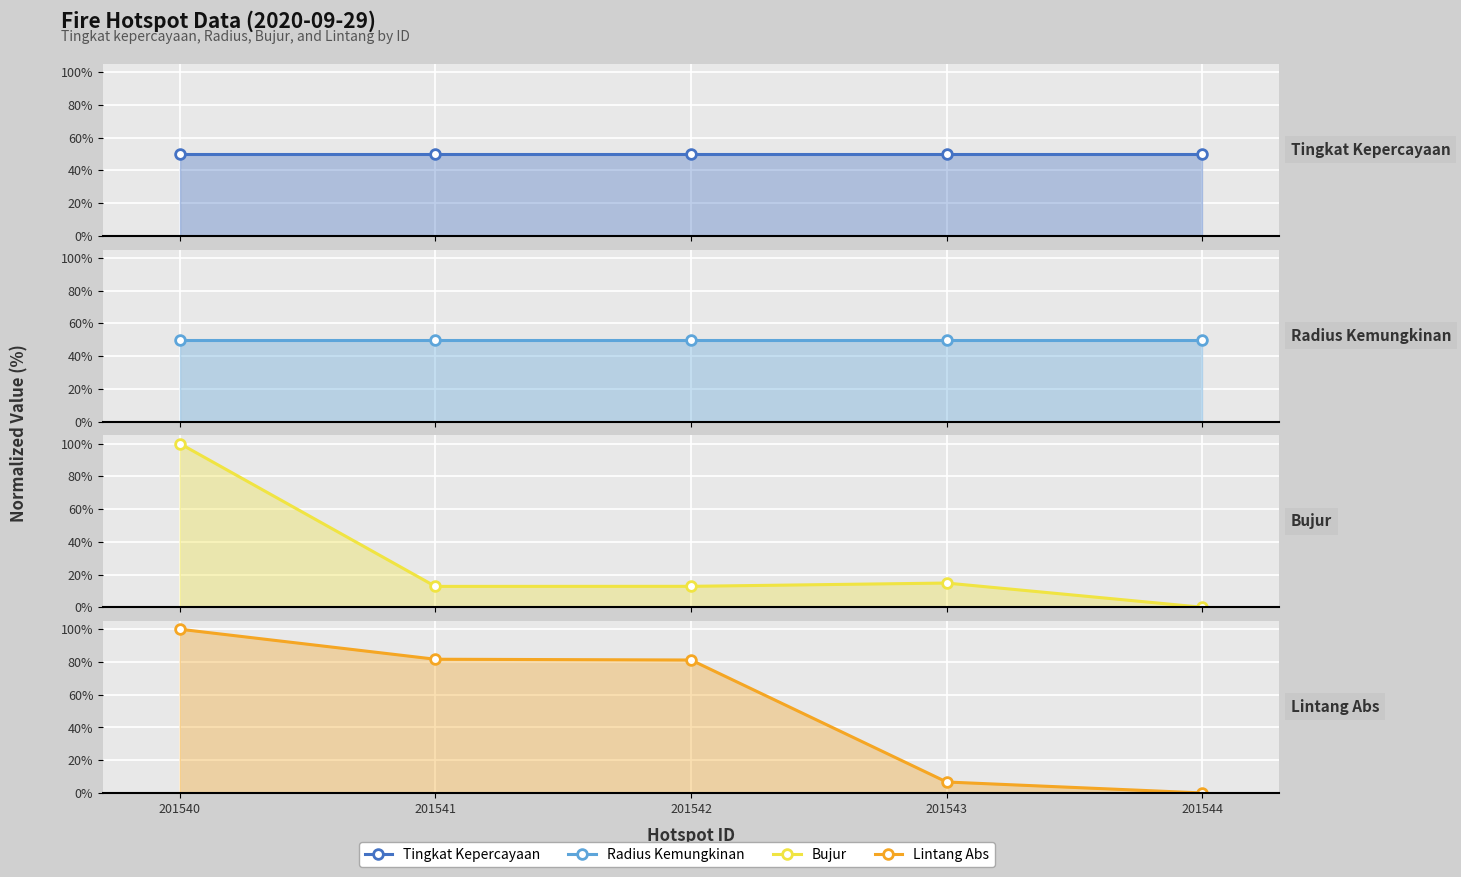

Reading left to right, list all the values displayed in this chart.

tingkat kepercayaan: 50.0	50.0	50.0	50.0	50.0
radius kemungkinan: 50.0	50.0	50.0	50.0	50.0
bujur: 100.0	12.7	12.8	14.8	0.0
lintang_abs: 100.0	81.7	81.2	6.7	0.0